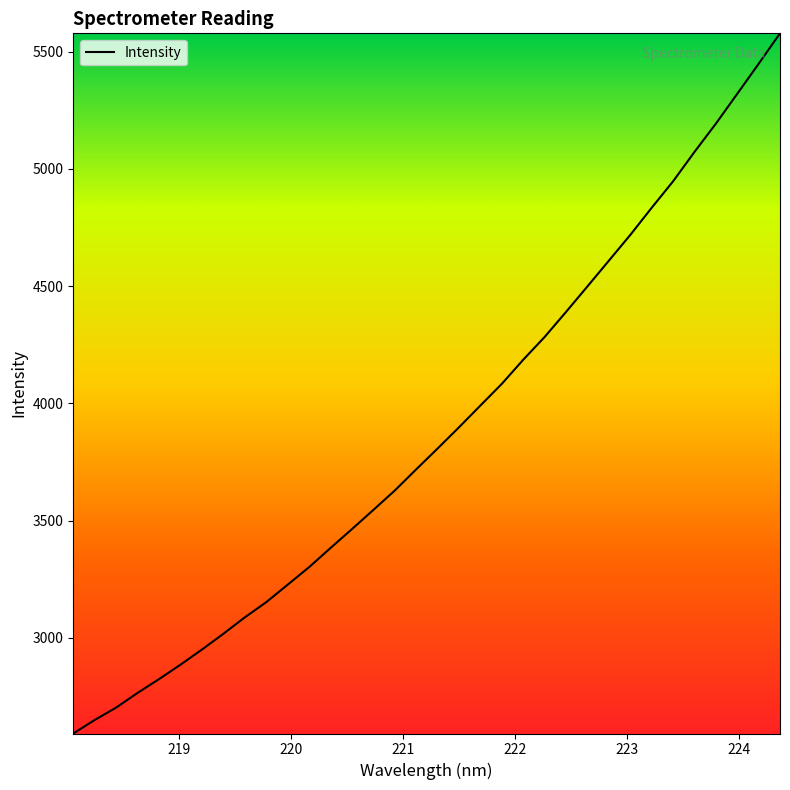

What is the difference between the maximum and minimum values?

2985.6